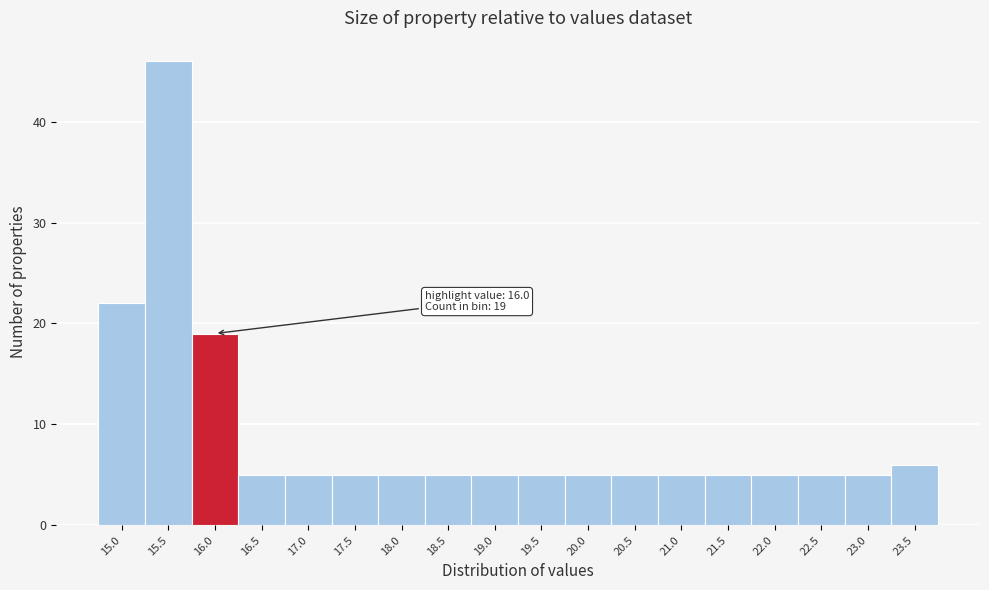

Reading left to right, transcribe all the data shown in this chart.

22	46	19	5	5	5	5	5	5	5	5	5	5	5	5	5	5	6